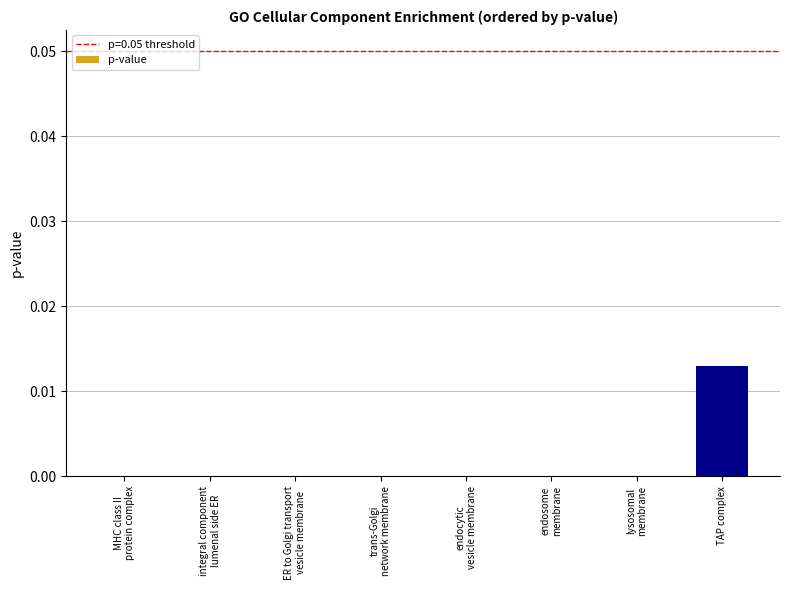

At which category does the chart reach its peak across all series?

TAP complex